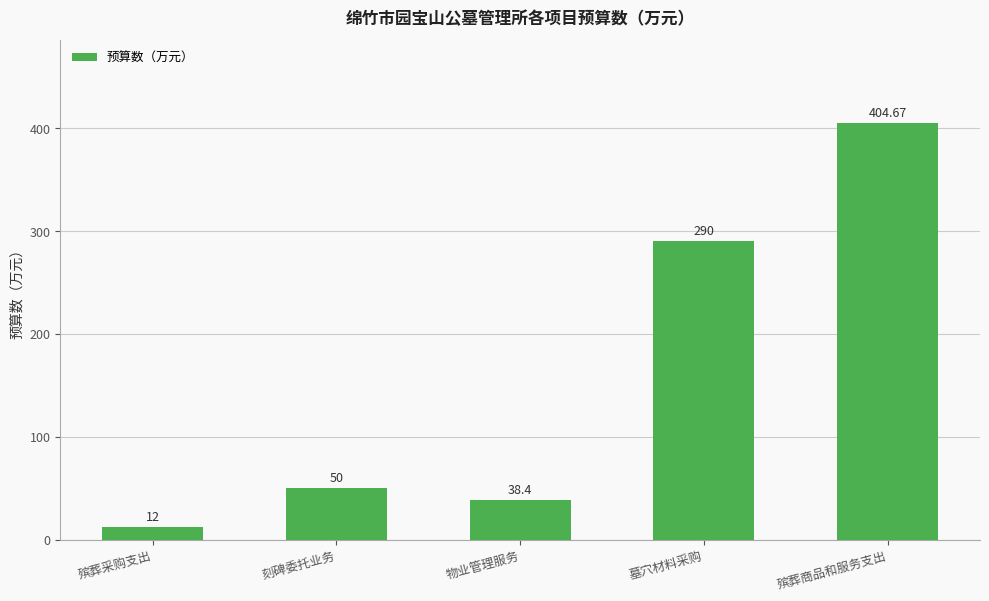

Rank the categories by value from highest to lowest.

殡葬商品和服务支出, 墓穴材料采购, 刻碑委托业务, 物业管理服务, 殡葬采购支出